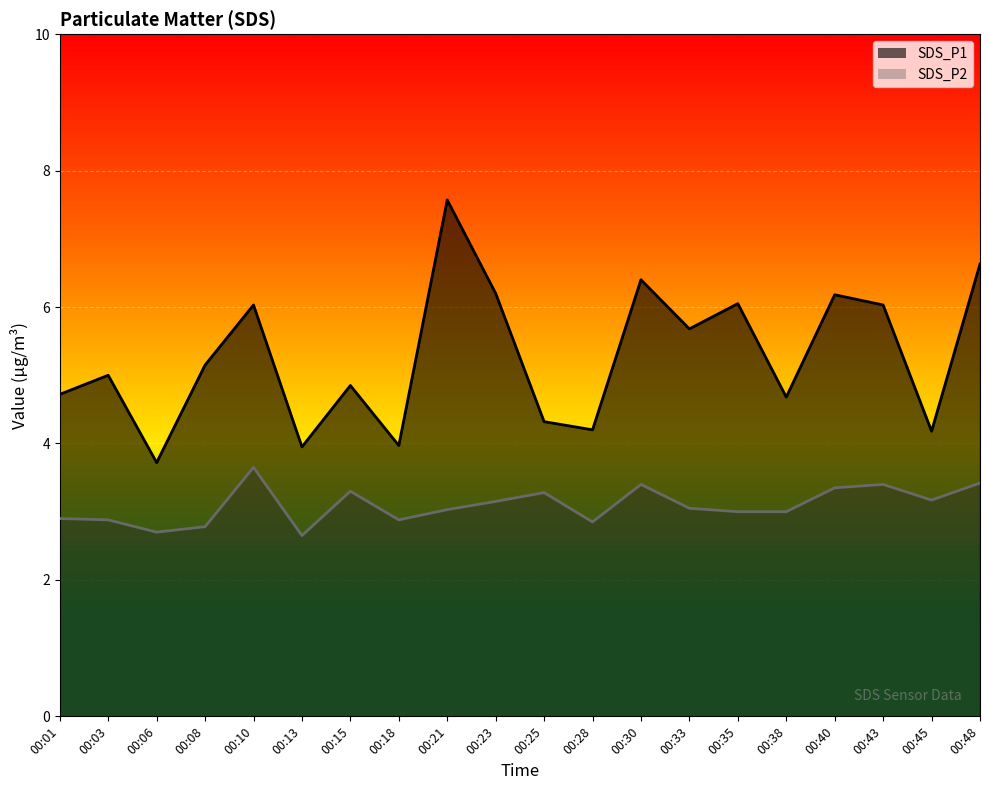

At which label does SDS_P1 first exceed 5?

00:08